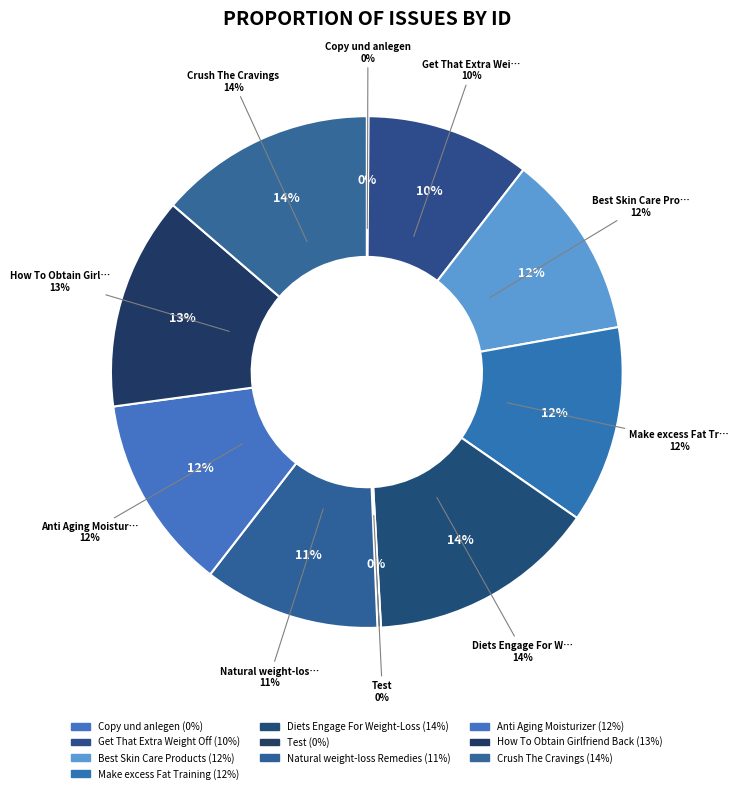

What percentage is the Get That Extra Weight Off slice, to the nearest percent?

10%